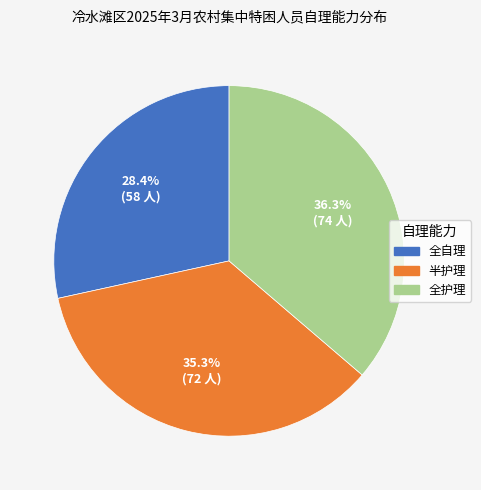

Which has a higher value, 全自理 or 全护理?

全护理